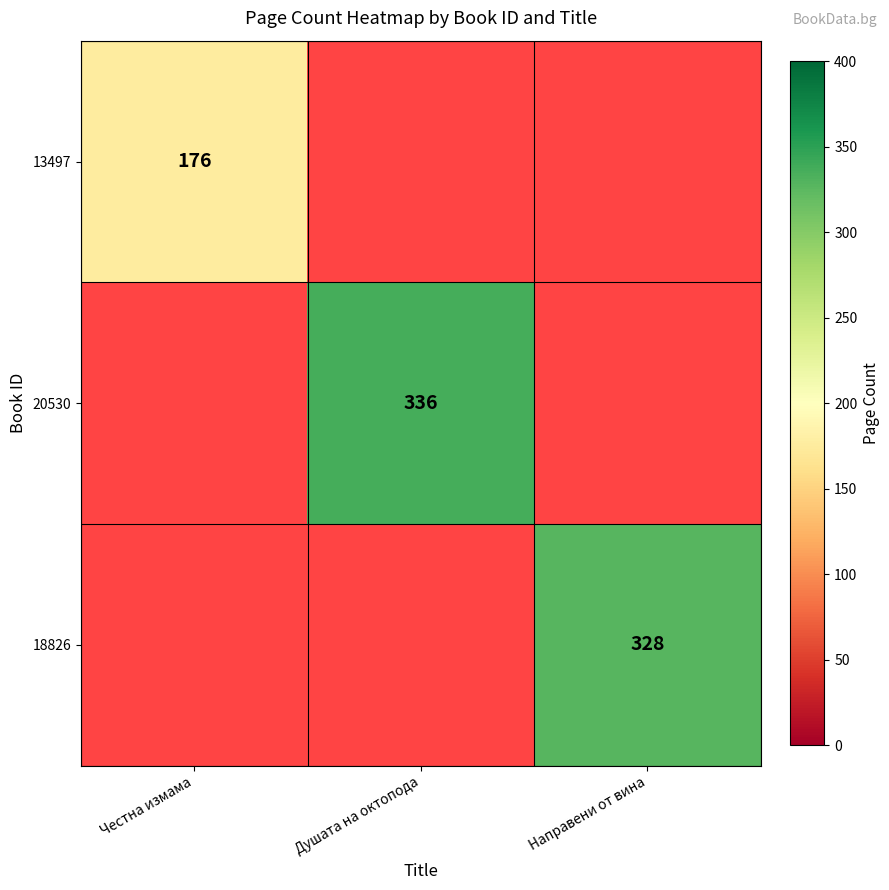

Is the value of 18826 at Направени от вина greater than the value of 13497 at Честна измама?

Yes